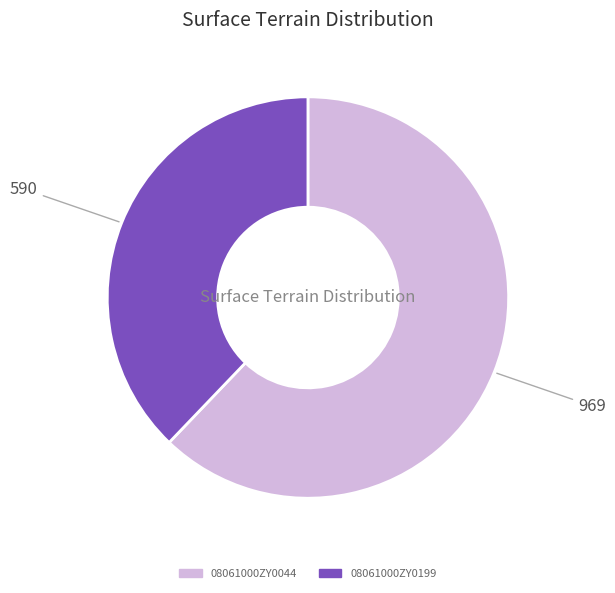

Which category has the smallest portion of the pie?

08061000ZY0199